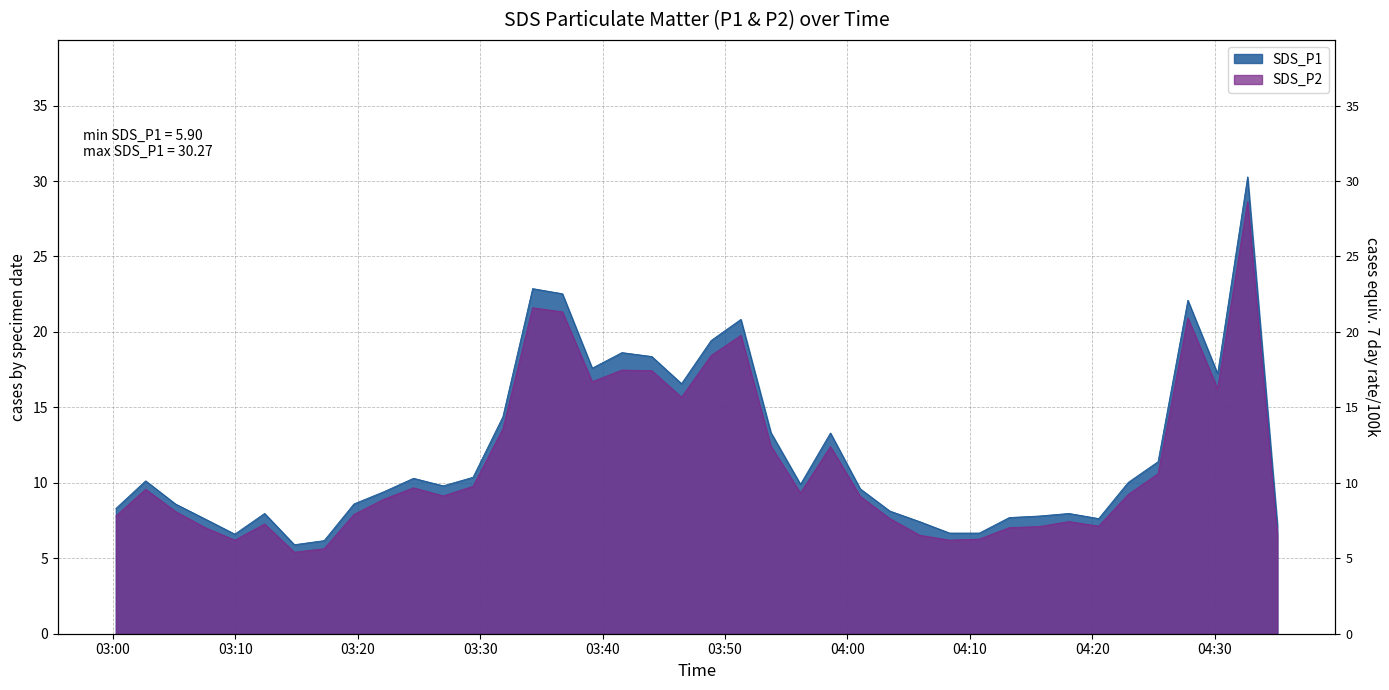

What is the spread (max minus min) of values at 2023/04/23 04:03:28?

0.5